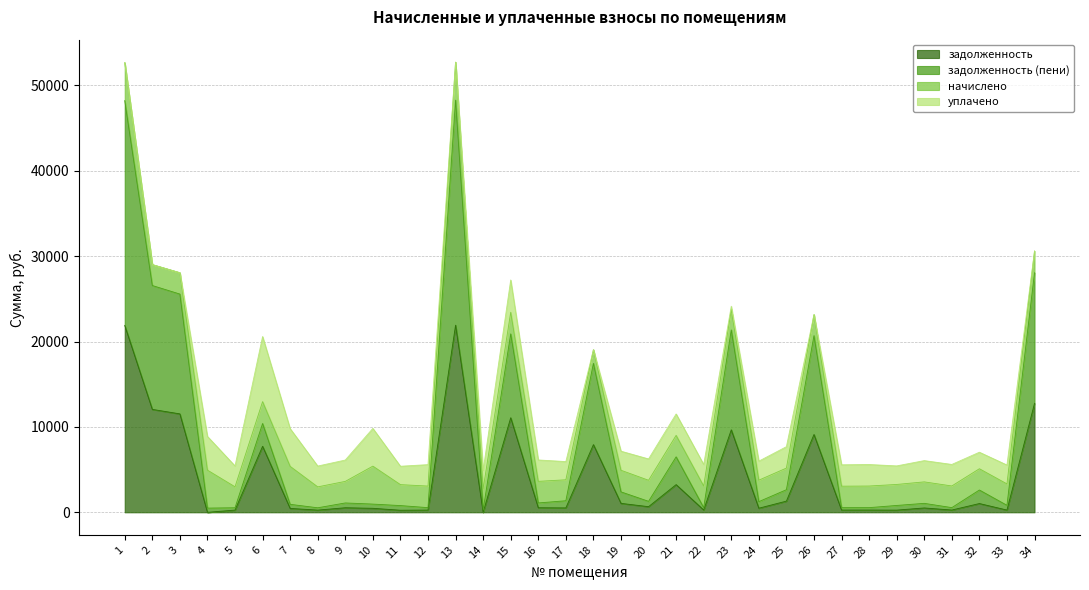

What is the highest value of the задолженность series?

21914.4